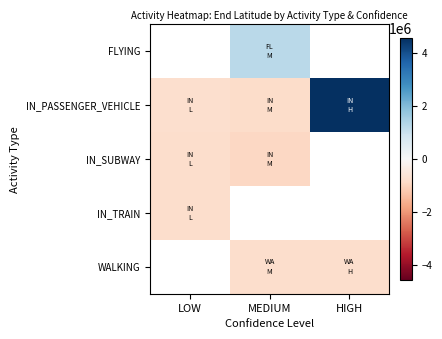

Which label corresponds to the largest value in the chart?

HIGH